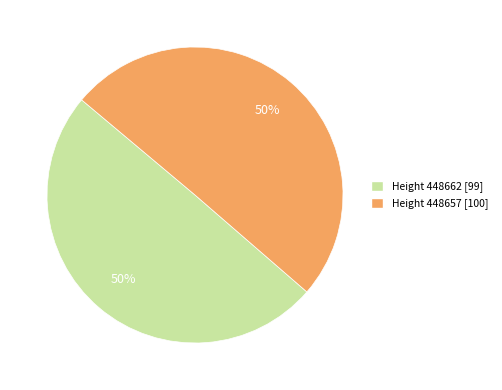

To the nearest percent, what is the average slice percentage?

50%